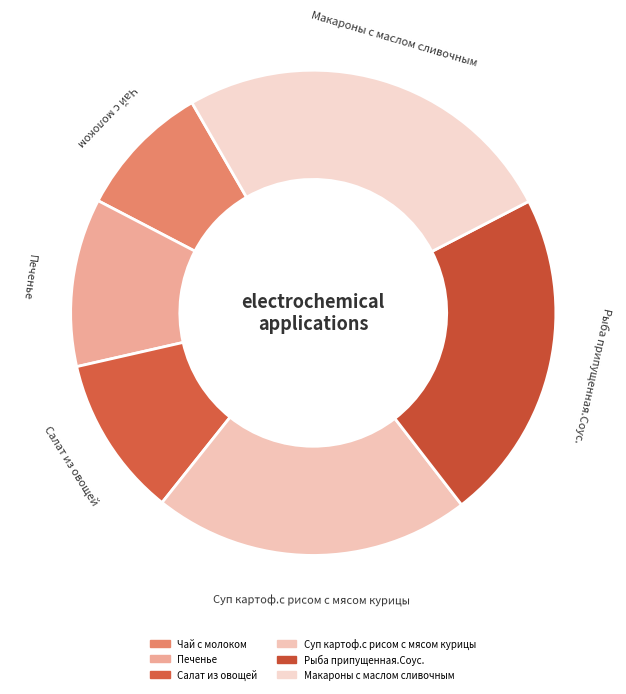

Do Салат из овощей and Чай с молоком together represent more than half of the pie?

No